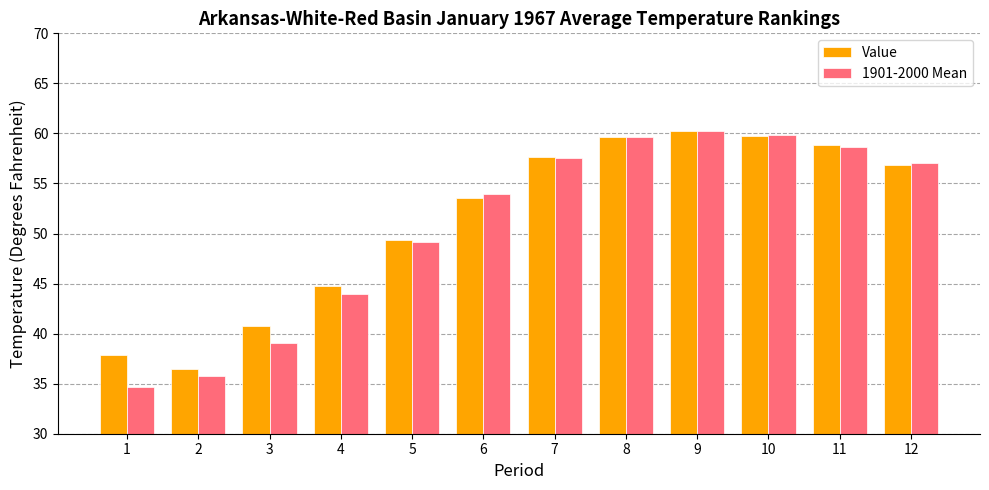

What is the minimum value for 1901-2000 Mean?

34.7